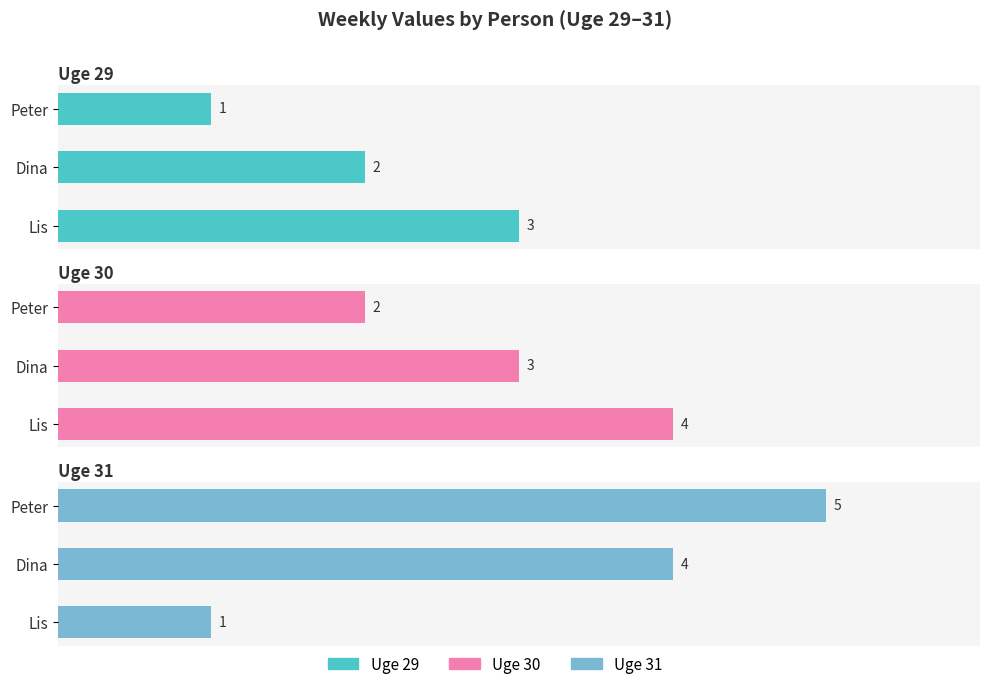

What is the difference between the highest and lowest values at Lis?

3